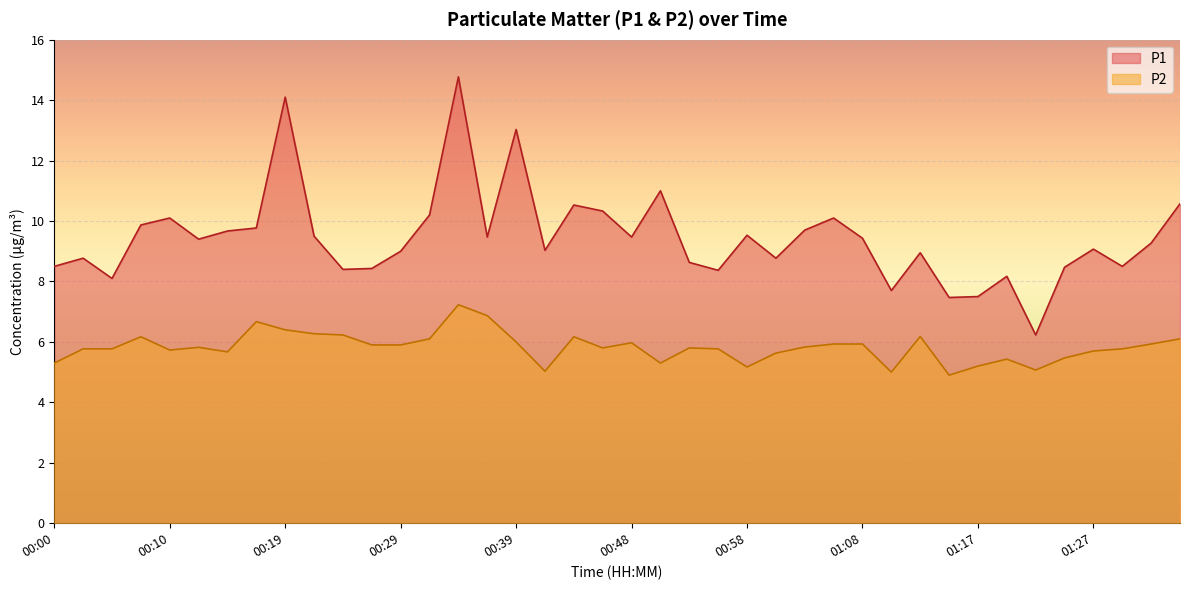

What is the minimum value shown in the chart?

4.9